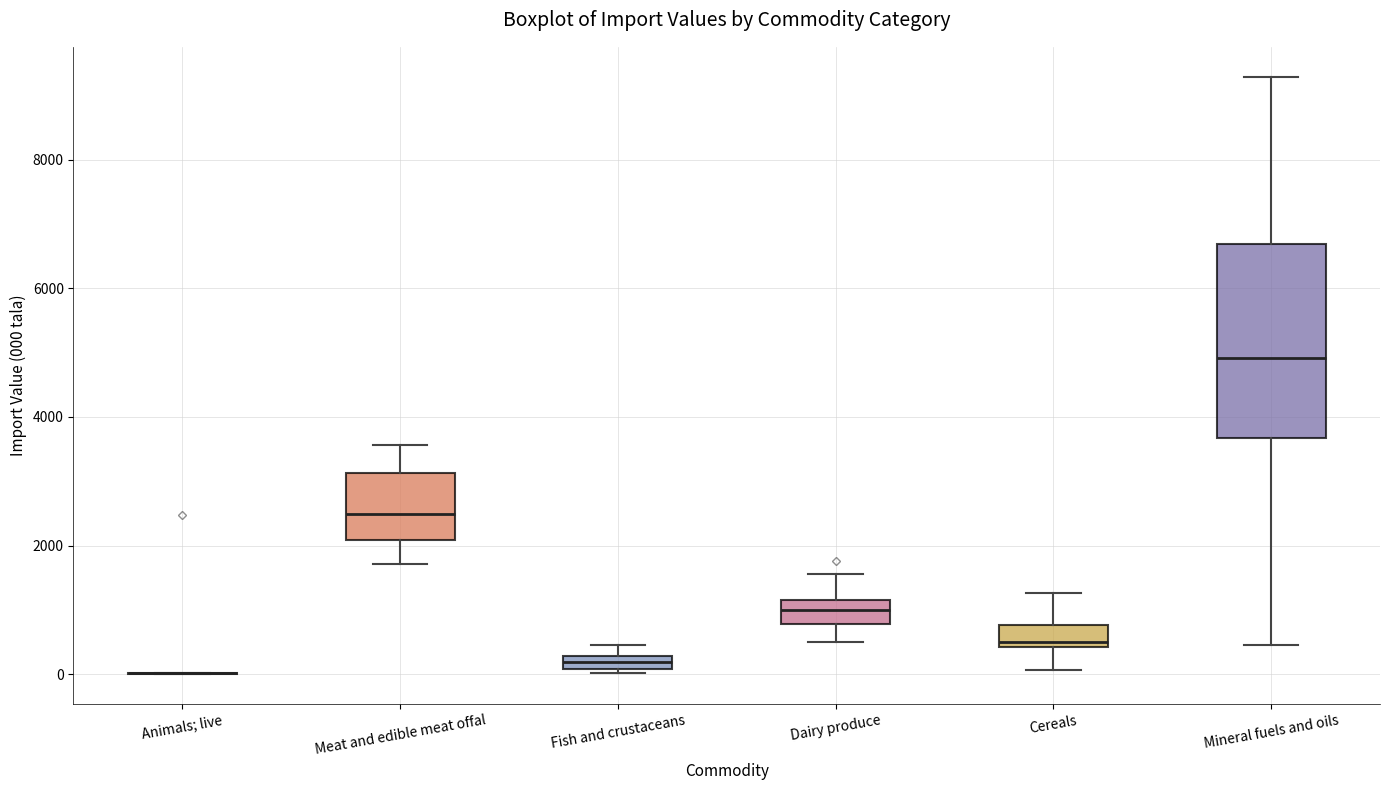

Where is the upper edge of the box for Mineral fuels and oils on the y-axis? The values are not printed on the chart, so give them approximately, as read against the axis.

6600